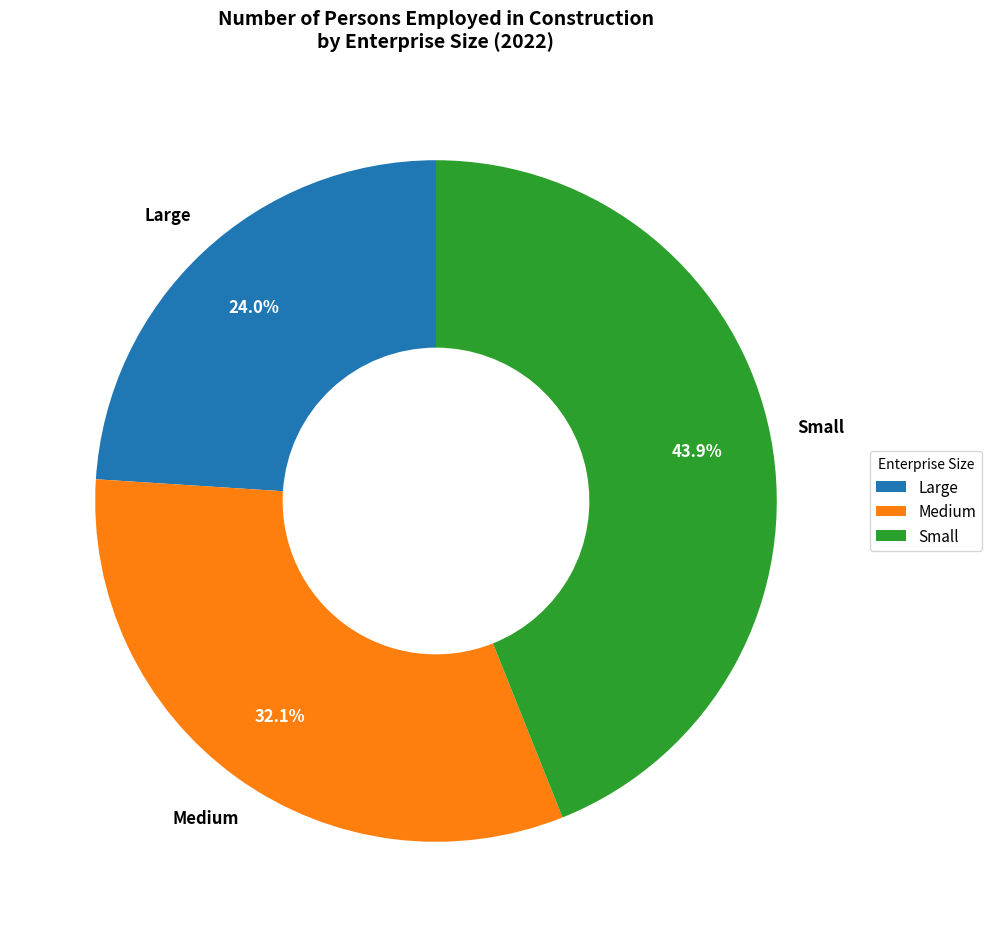

Is there any slice that represents more than half of the pie?

No